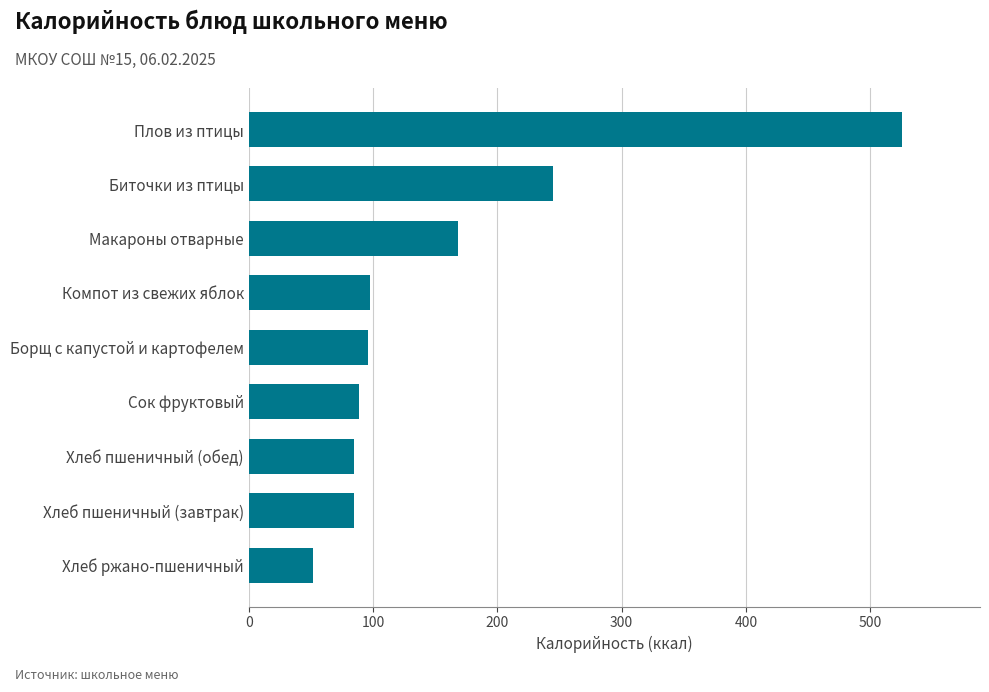

What is the greatest value displayed?

525.4